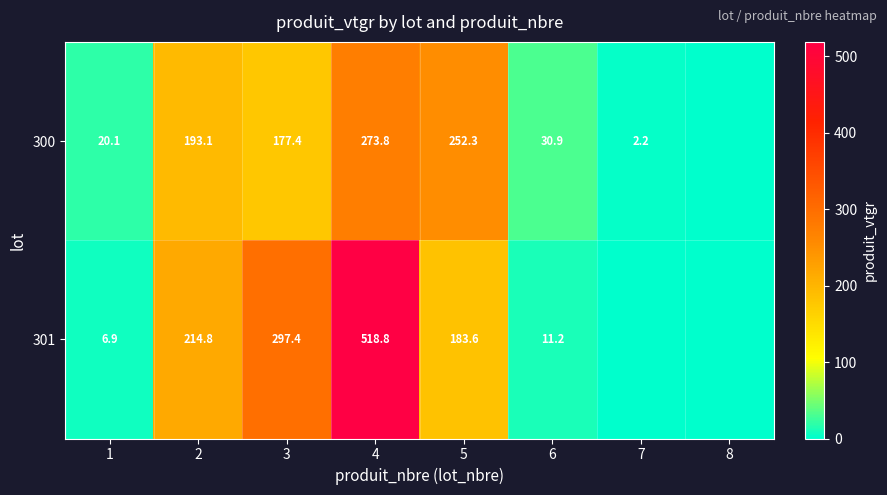

Which has a higher value, 1 or 2?

2